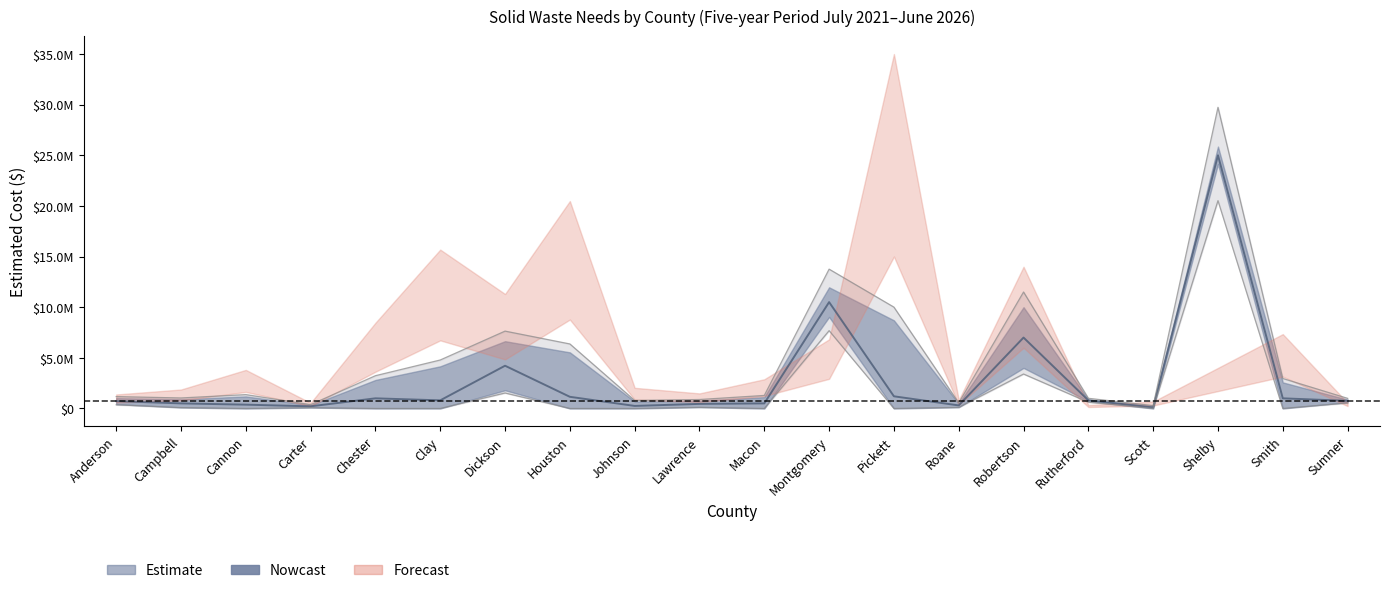

What is the label of the 2nd point from the left?

Campbell